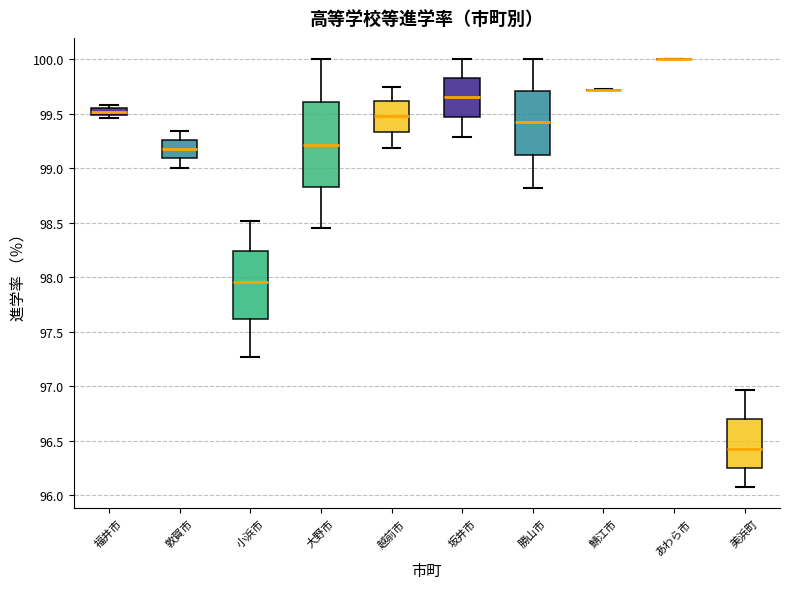

Which box is the tallest, from its lower edge to its upper edge?

大野市